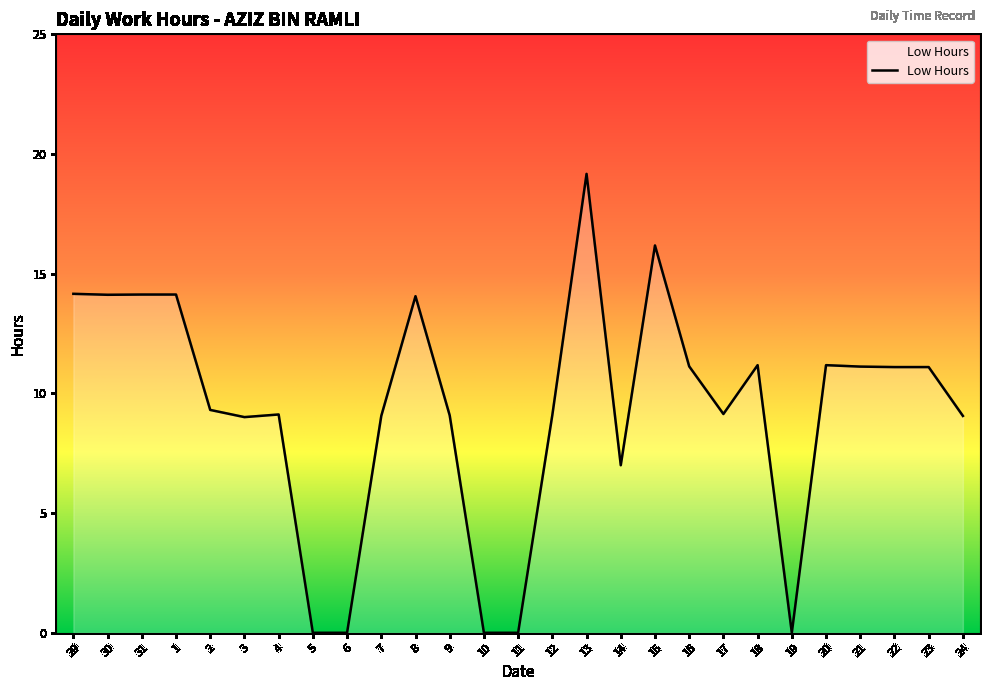

What is the difference between the values at 13 and 1?

5.0